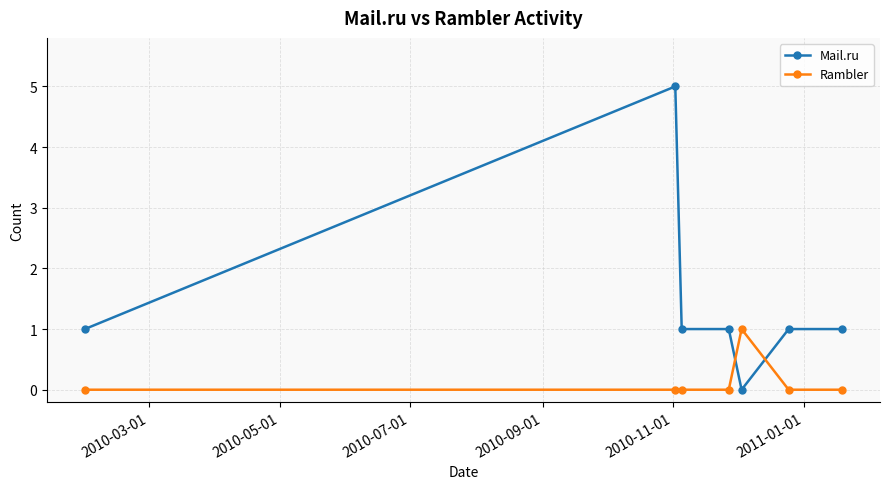

Is this an area chart (filled region under the line)?

No